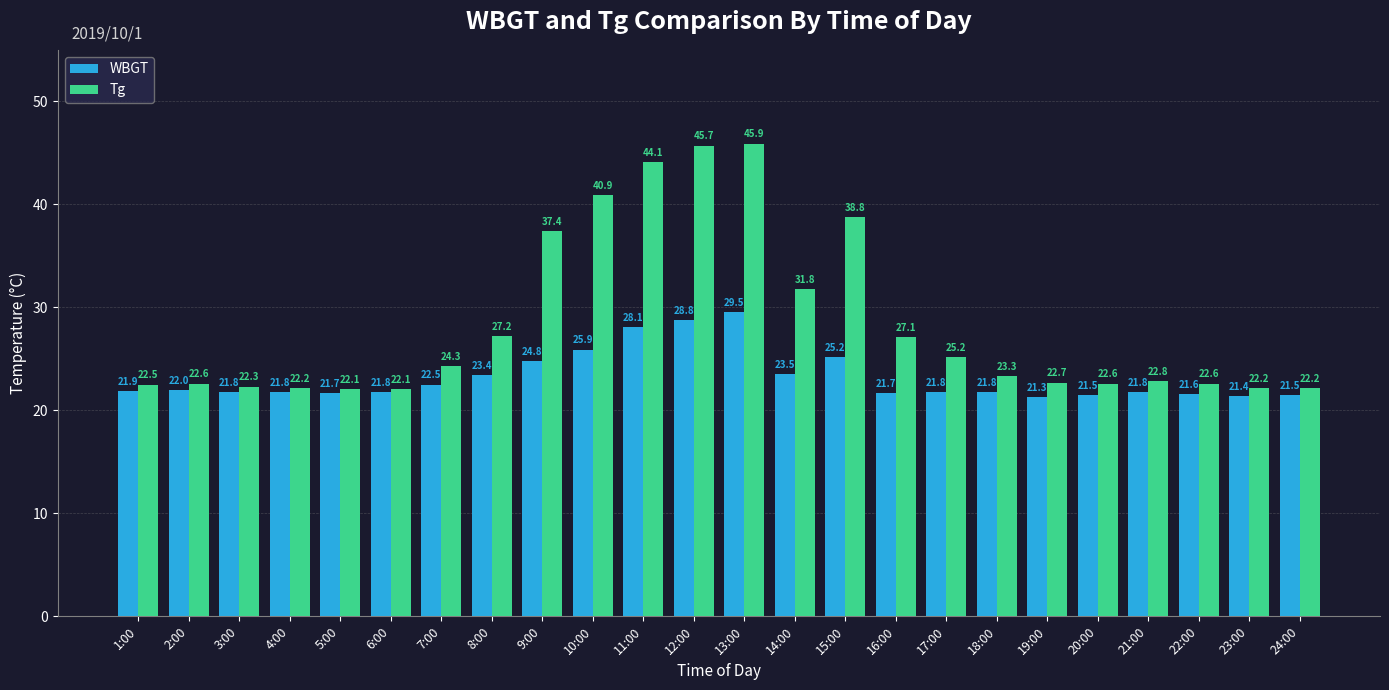

What are all the series names shown in the legend?

WBGT, Tg